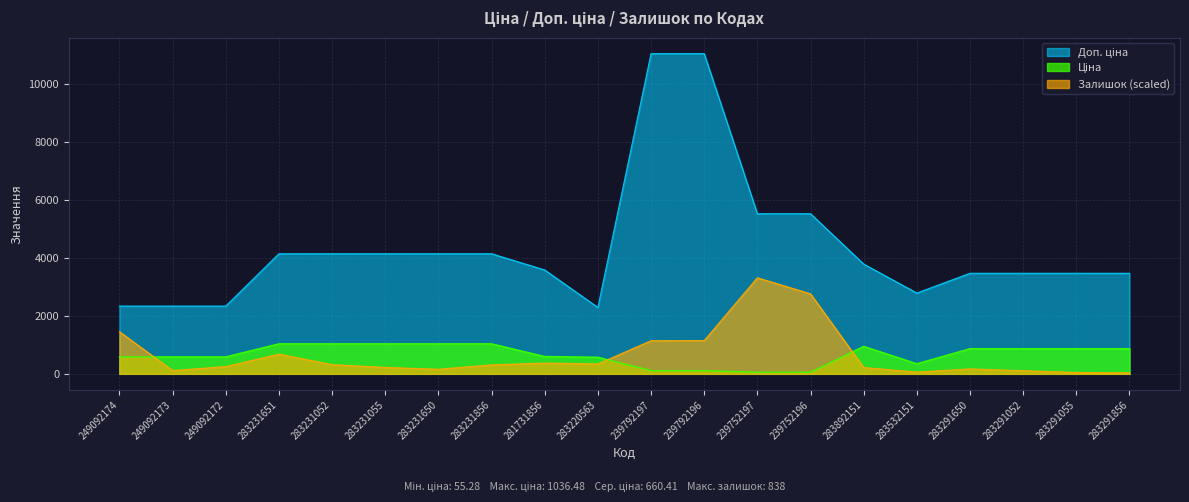

What is the difference between the highest and lowest values at 283231856?

3837.2